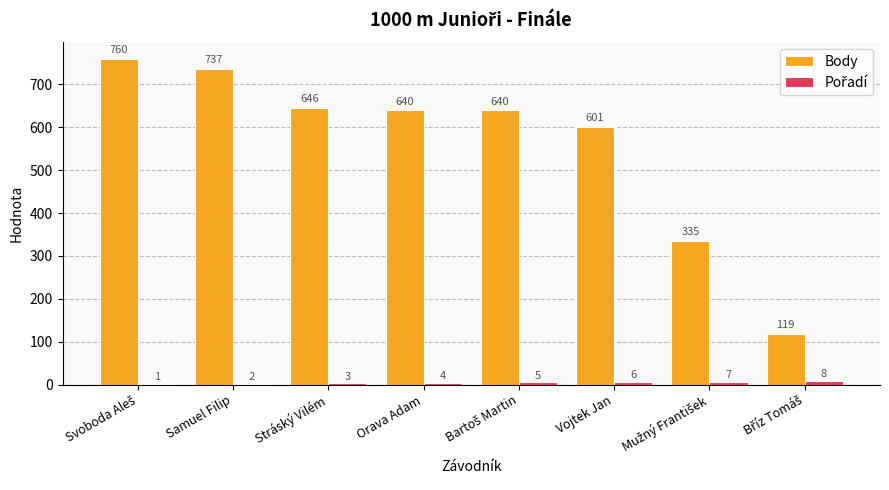

The Body series shows 646 at Stráský Vilém. True or false?

True